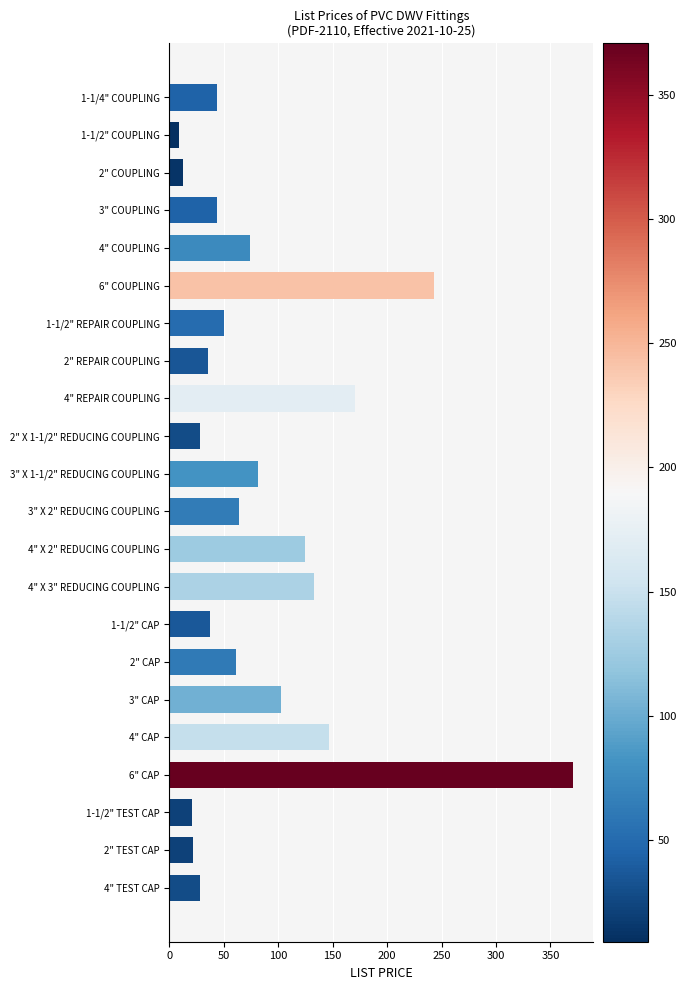

Is it true that the value at 1-1/2" REPAIR COUPLING is 50.2?

True